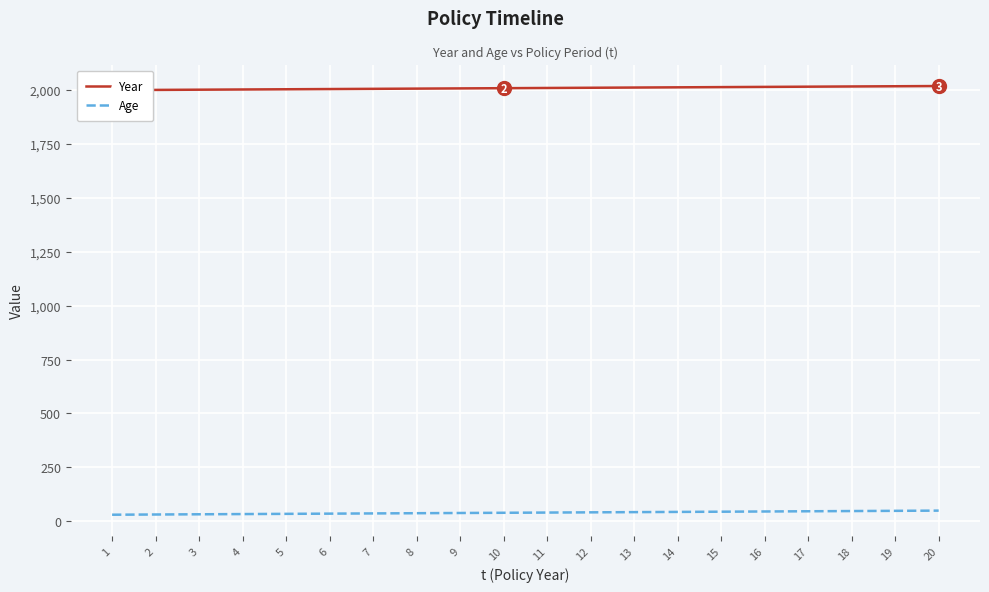

Reading left to right, extract all data points from this chart.

Year: 2000	2001	2002	2003	2004	2005	2006	2007	2008	2009	2010	2011	2012	2013	2014	2015	2016	2017	2018	2019
Age: 30	31	32	33	34	35	36	37	38	39	40	41	42	43	44	45	46	47	48	49